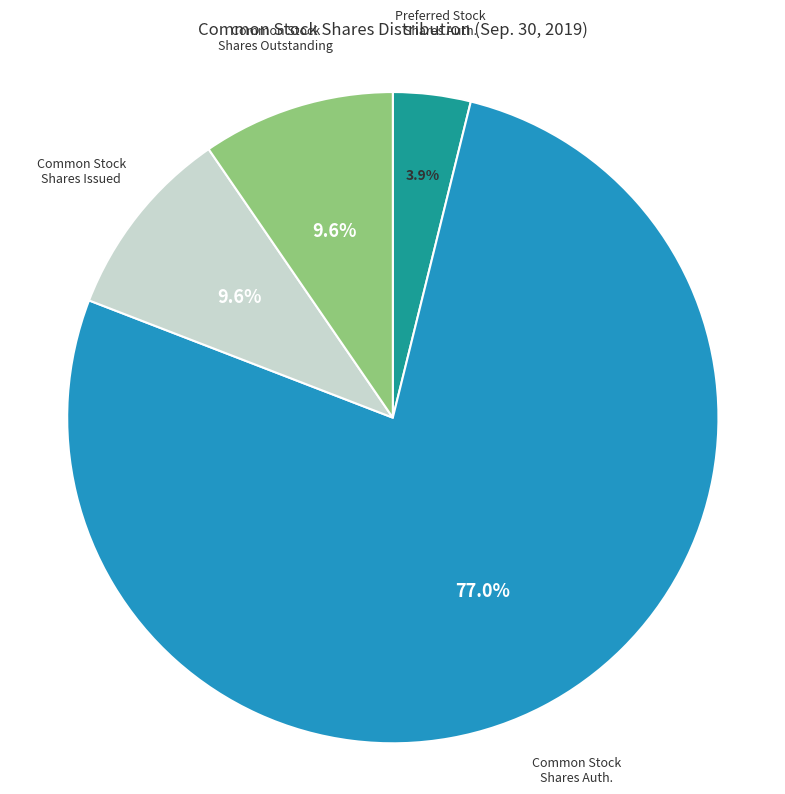

Is there a majority slice in this chart?

Yes